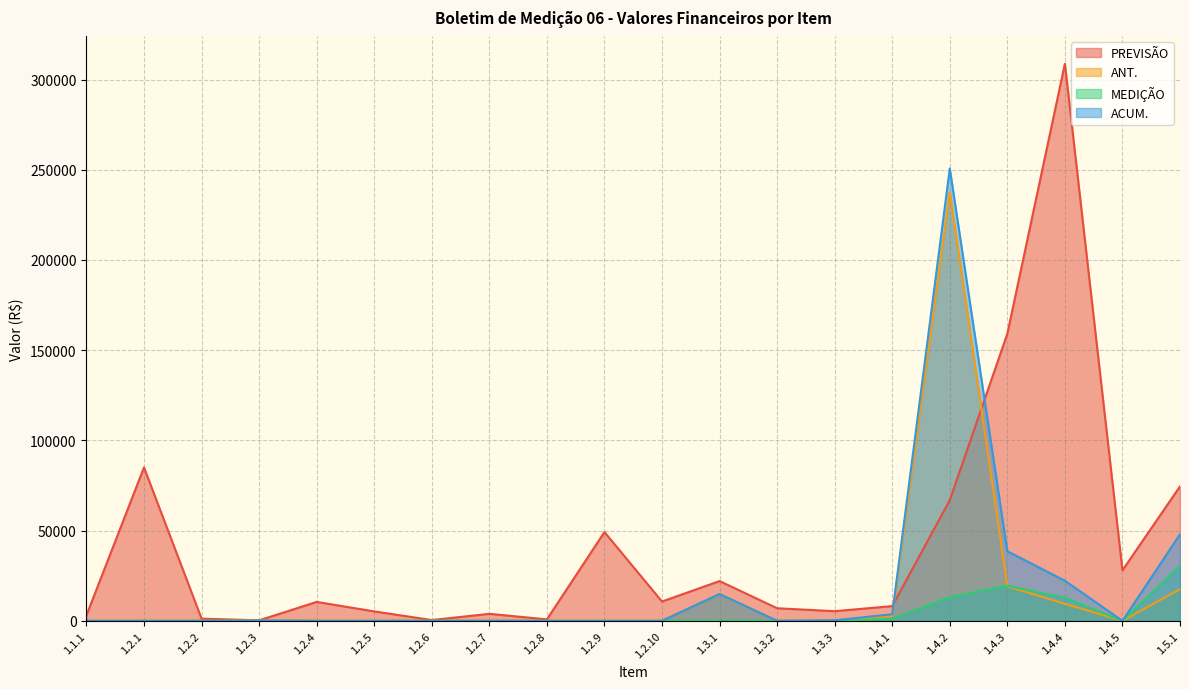

Where is the first local maximum for ANT.?

1.2.3